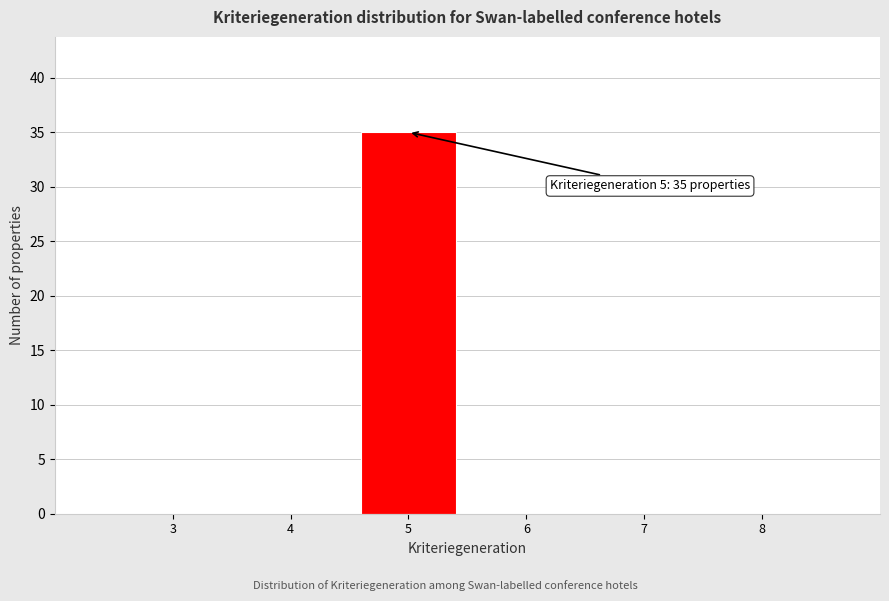

Reading left to right, transcribe all the data shown in this chart.

3=0	4=0	5=35	6=0	7=0	8=0